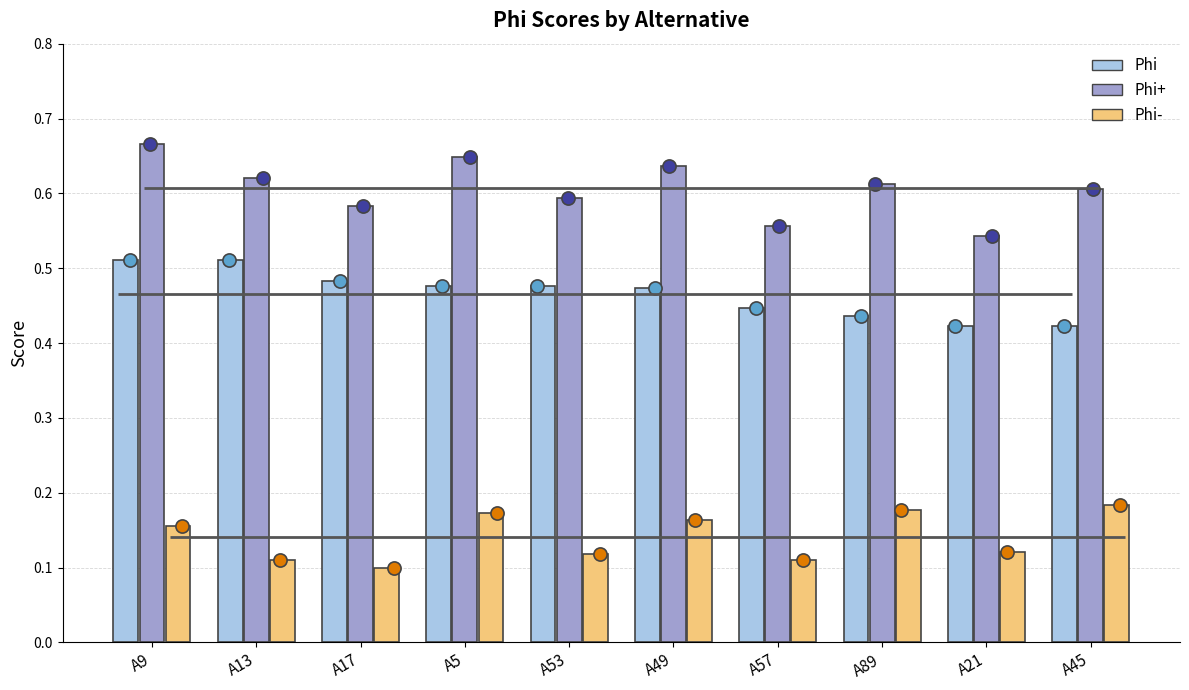

Which series has the largest total across all categories?

Phi+